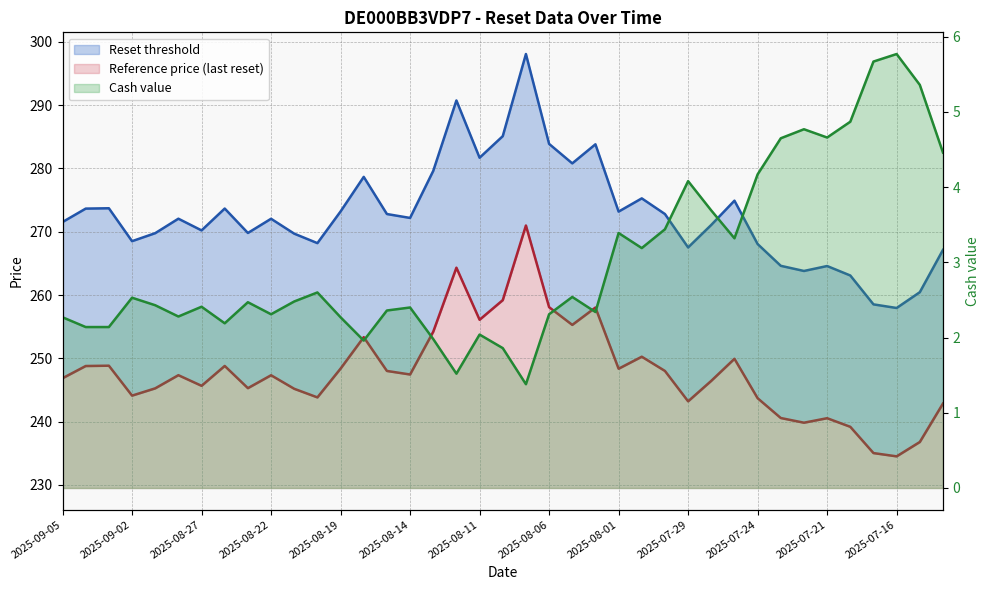

Which has a higher value, 2025-07-30 or 2025-07-21?

2025-07-30